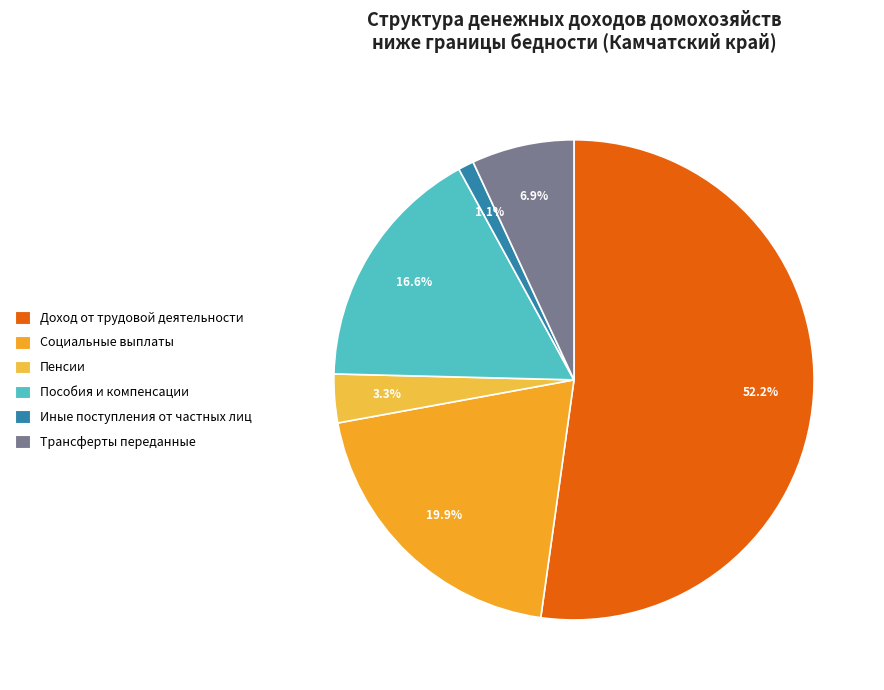

What percentage is the Трансферты переданные slice, to the nearest percent?

7%